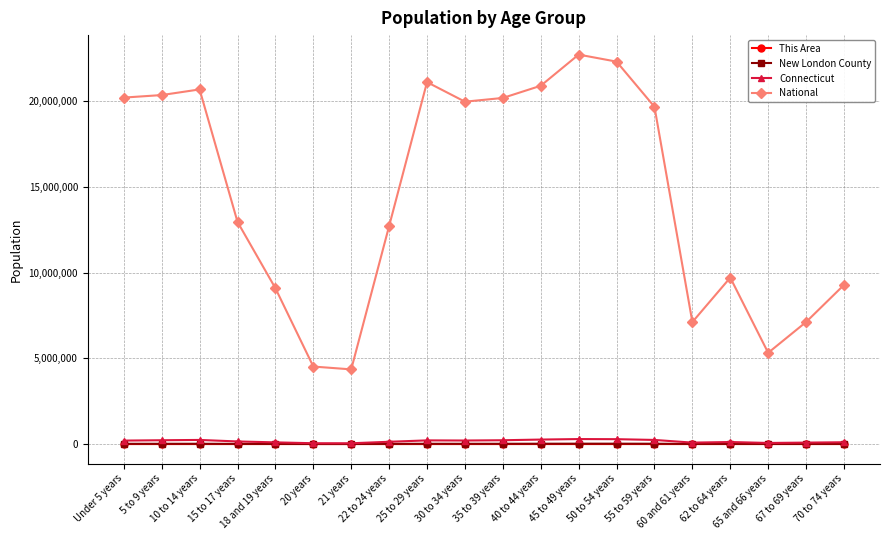

True or false: This Area and National intersect in this chart.

False